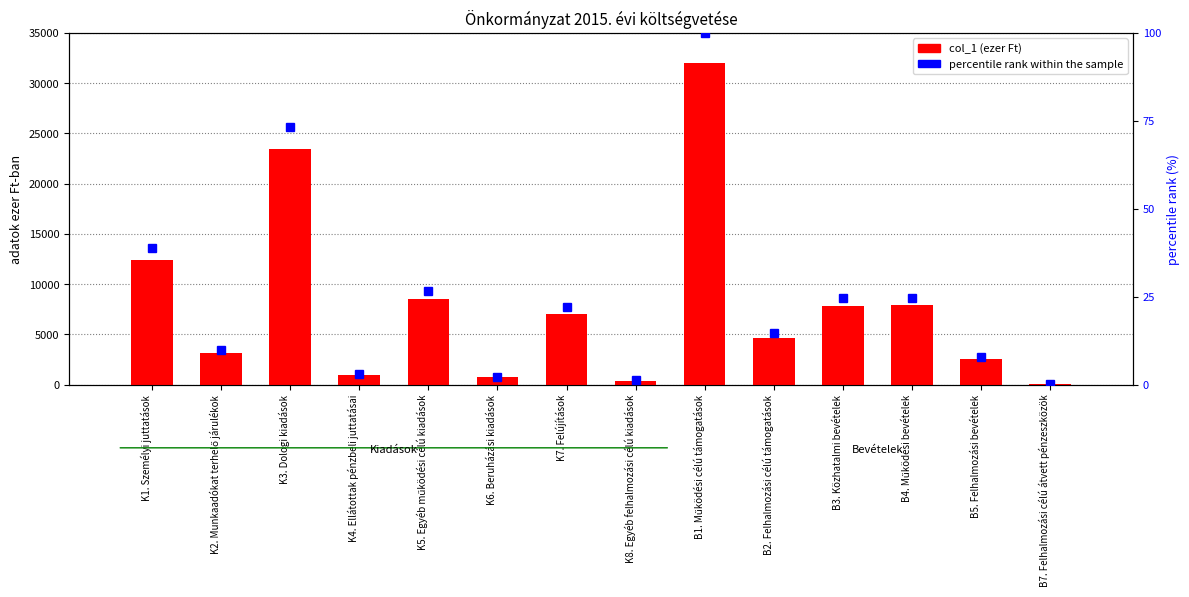

Are the bars grouped side by side (vs. stacked)?

Yes